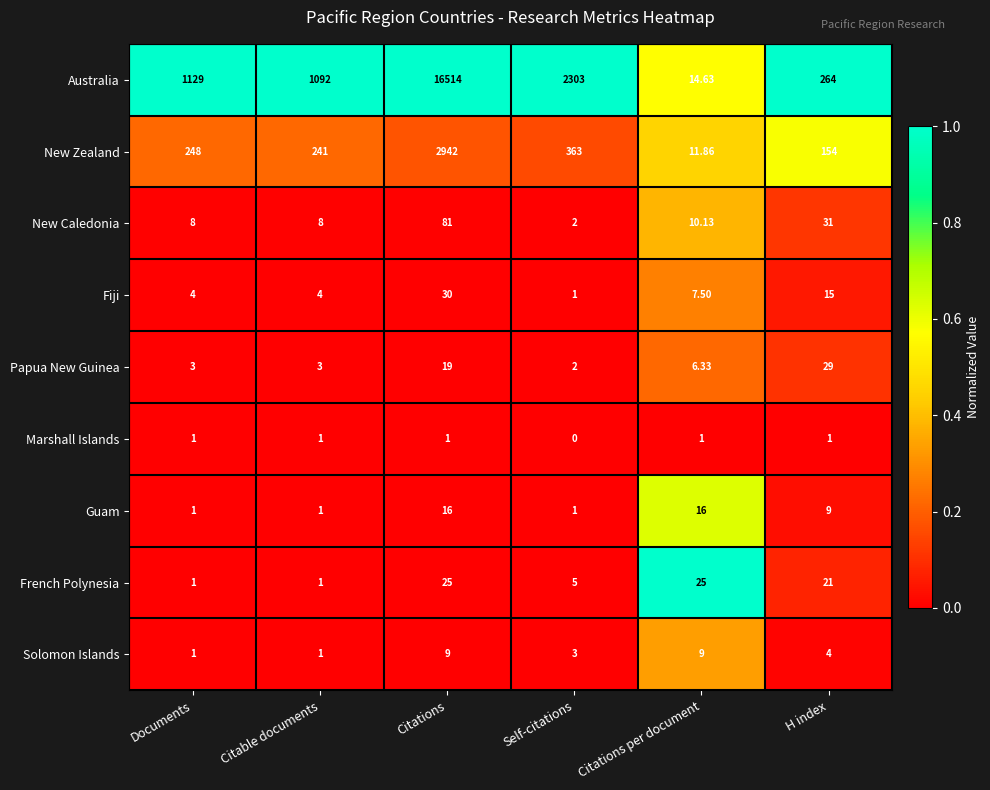

Rank the series by their maximum value, from highest to lowest.

Australia, New Zealand, New Caledonia, Fiji, Papua New Guinea, French Polynesia, Guam, Solomon Islands, Marshall Islands